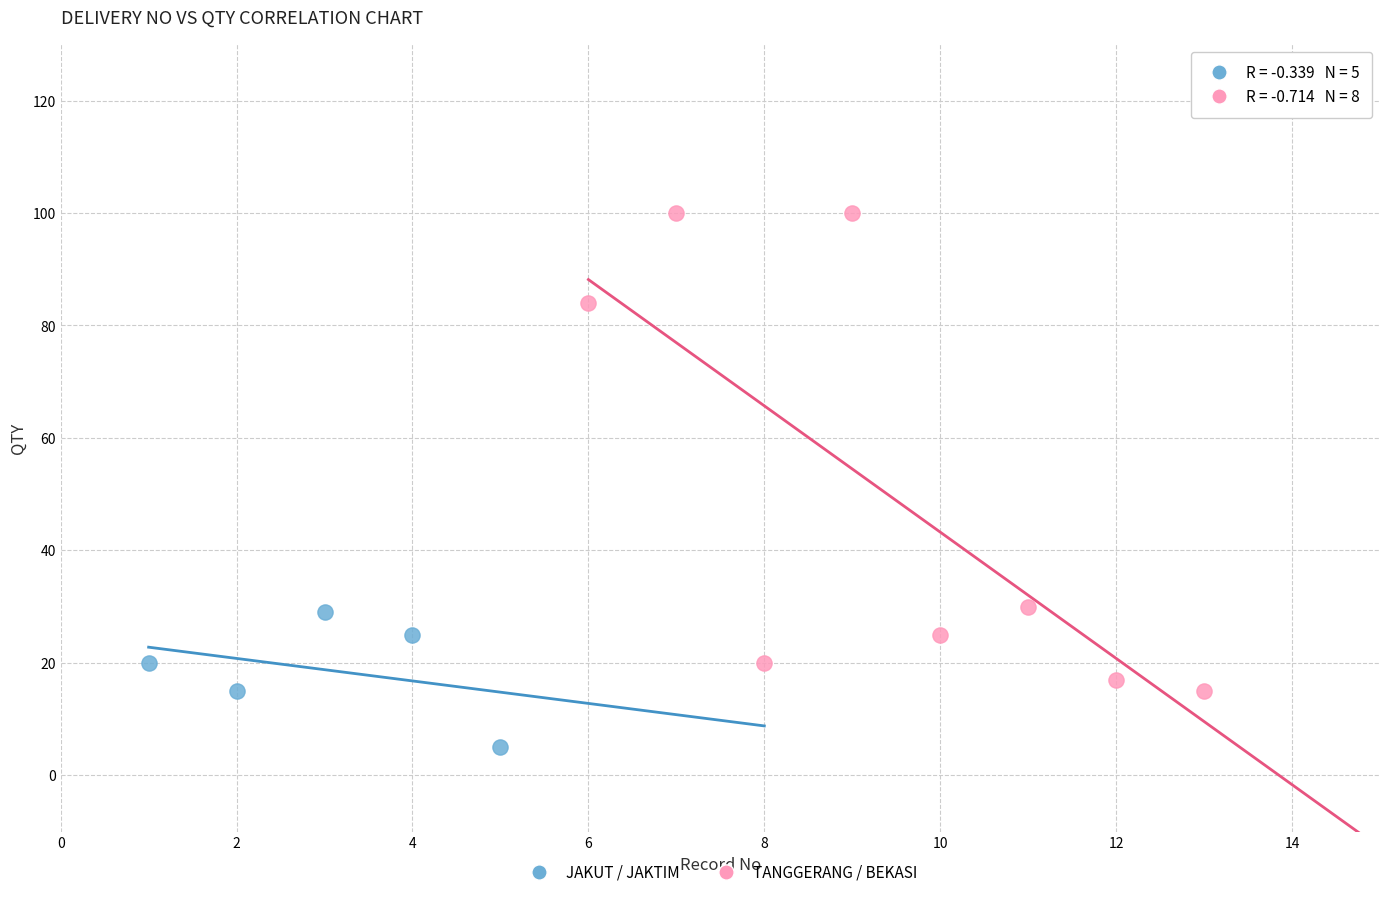

Which series reaches the minimum Y coordinate?

JAKUT / JAKTIM